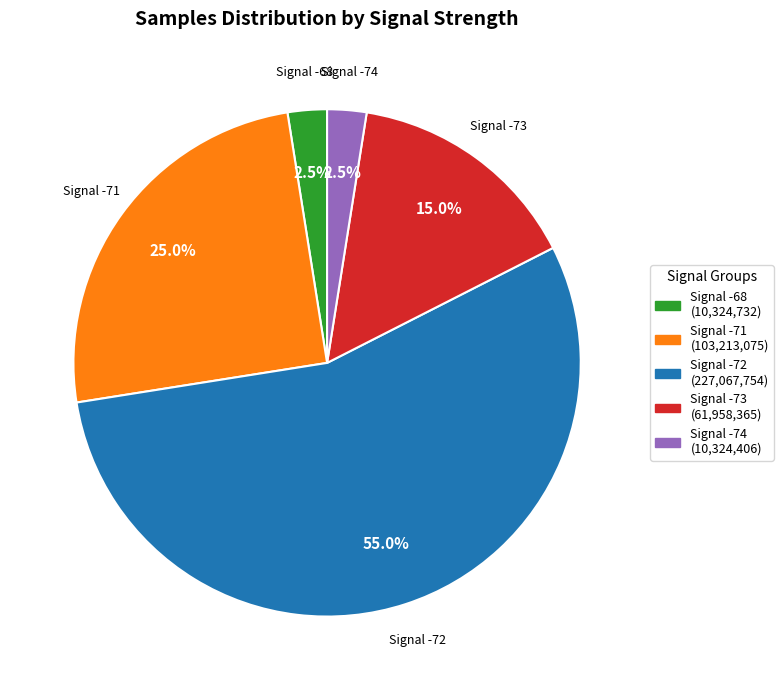

Which slice is the largest?

Signal -72